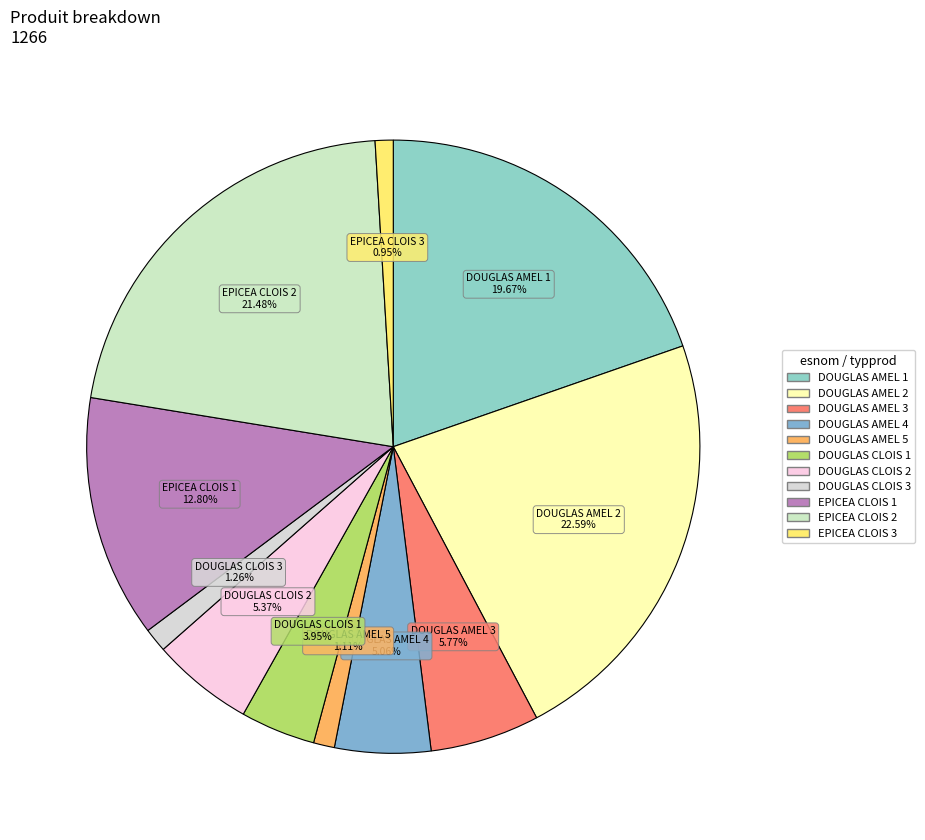

Which category has the biggest portion of the pie?

DOUGLAS AMELIORATION 2